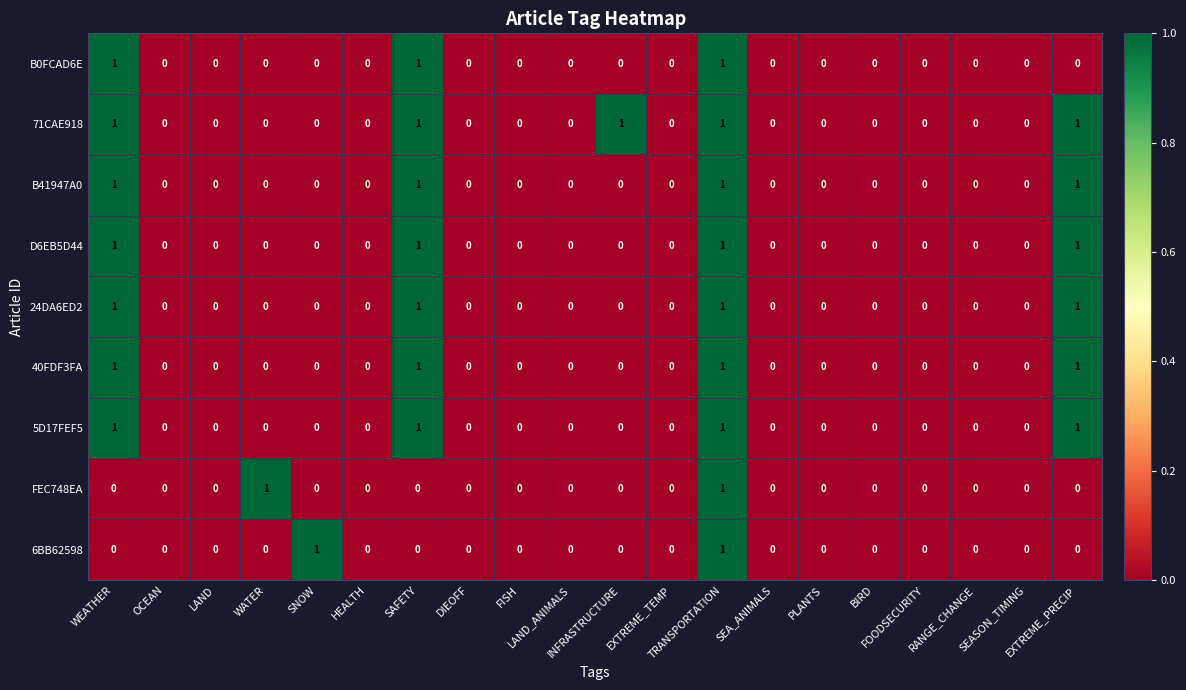

Which series has the largest total across all categories?

71CAE918